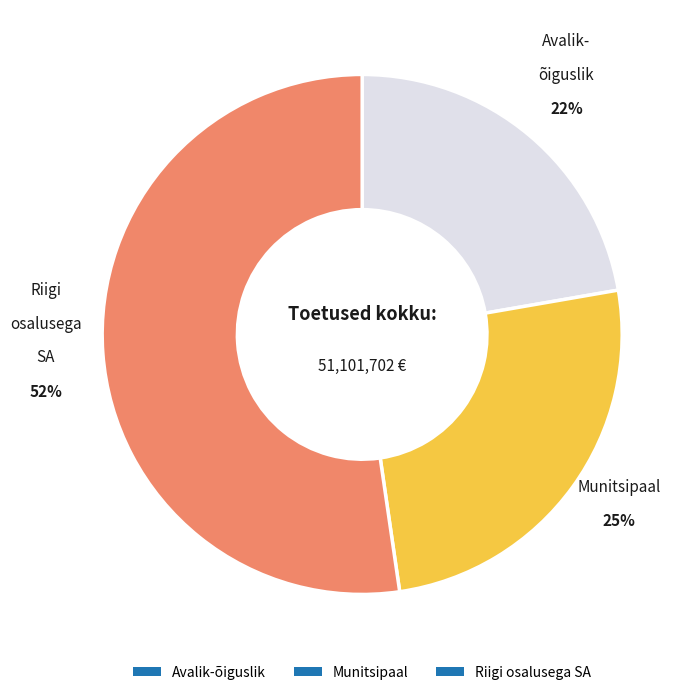

Do Riigi osalusega SA and Avalik-õiguslik together represent more than half of the pie?

Yes